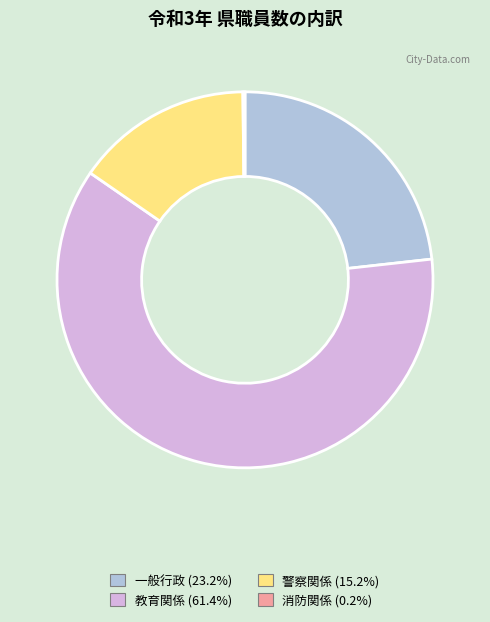

Combined, do 教育関係 (61.4%) and 警察関係 (15.2%) account for over 50%?

Yes